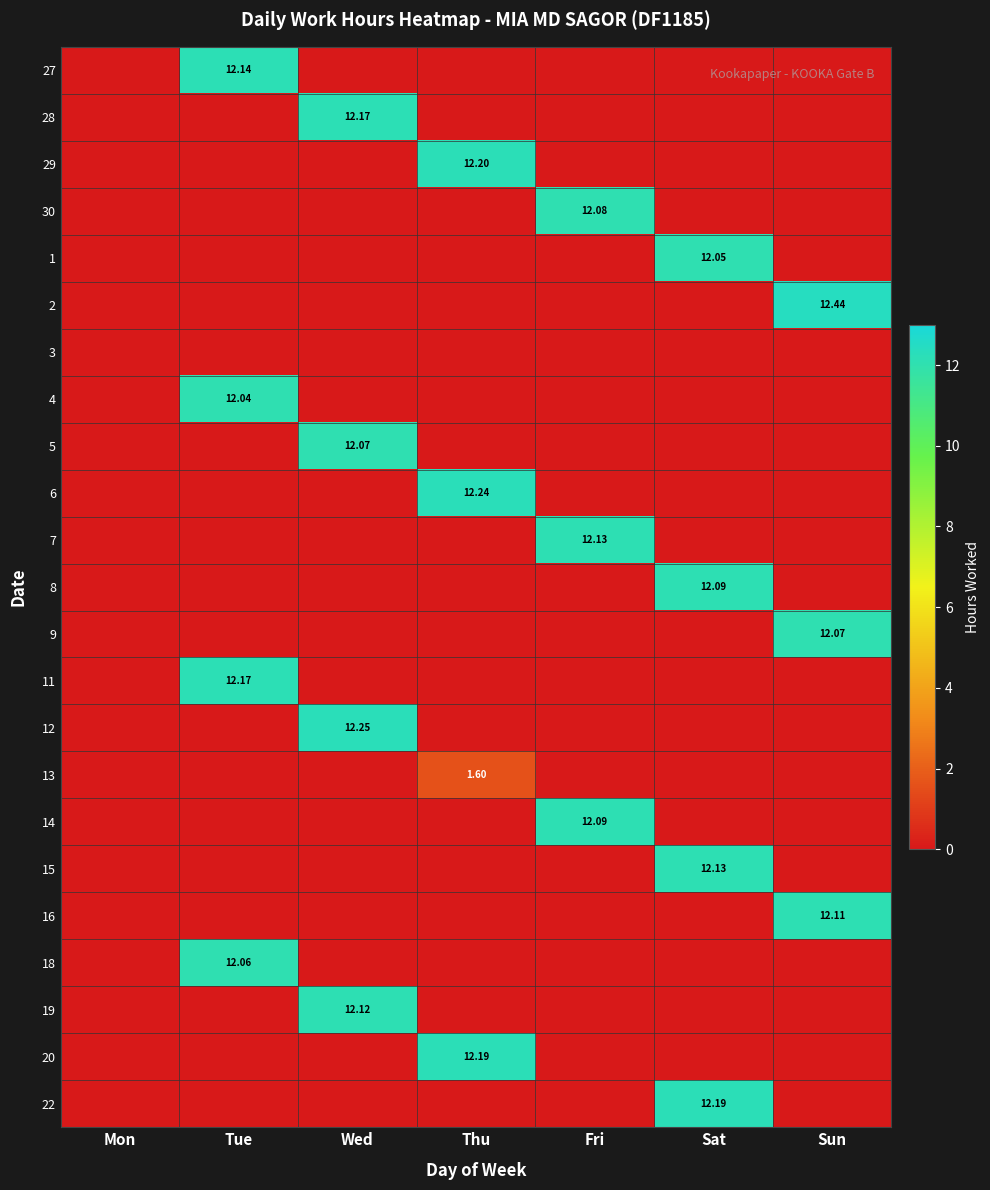

At which category is the sum across all series the highest?

Wed